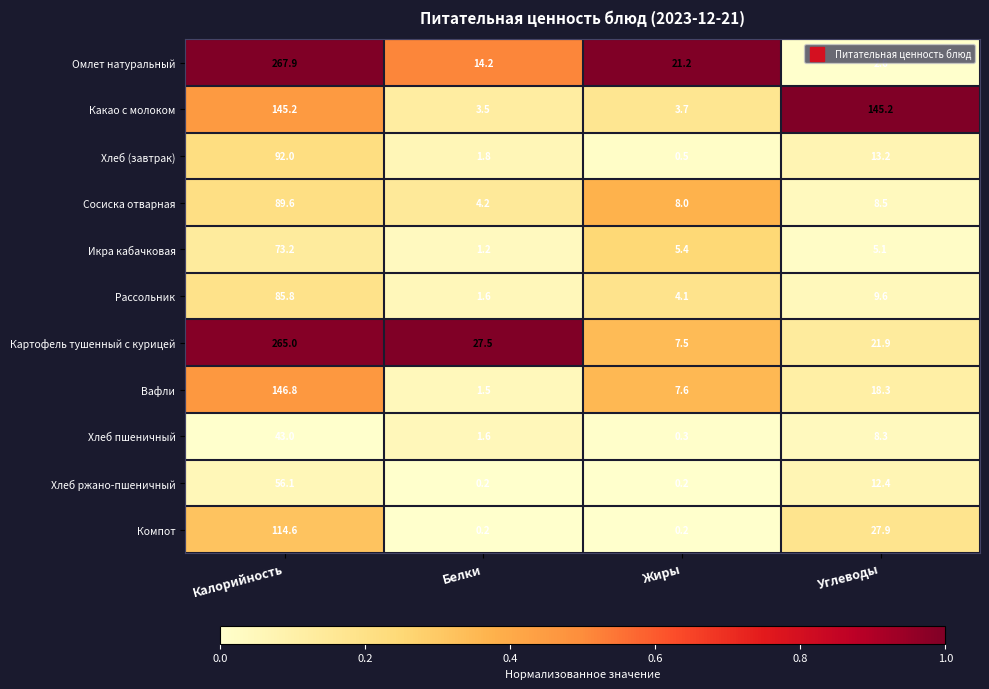

At how many categories does at least one series exceed 0?

4